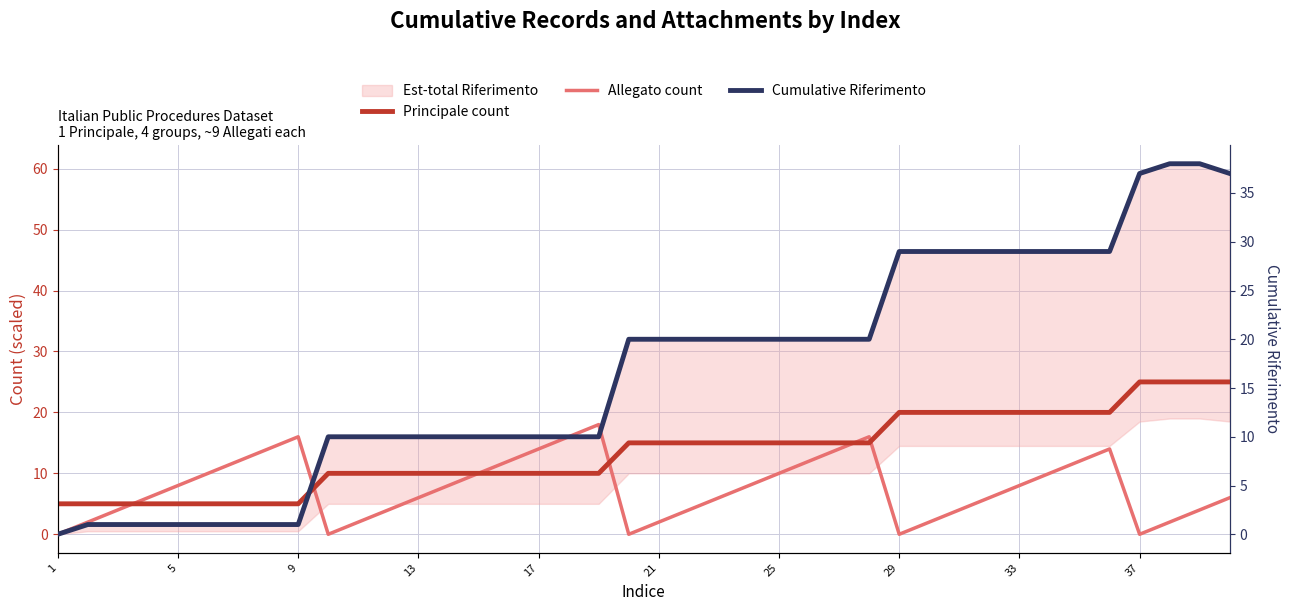

The Principale count series shows 16 at 37. True or false?

False